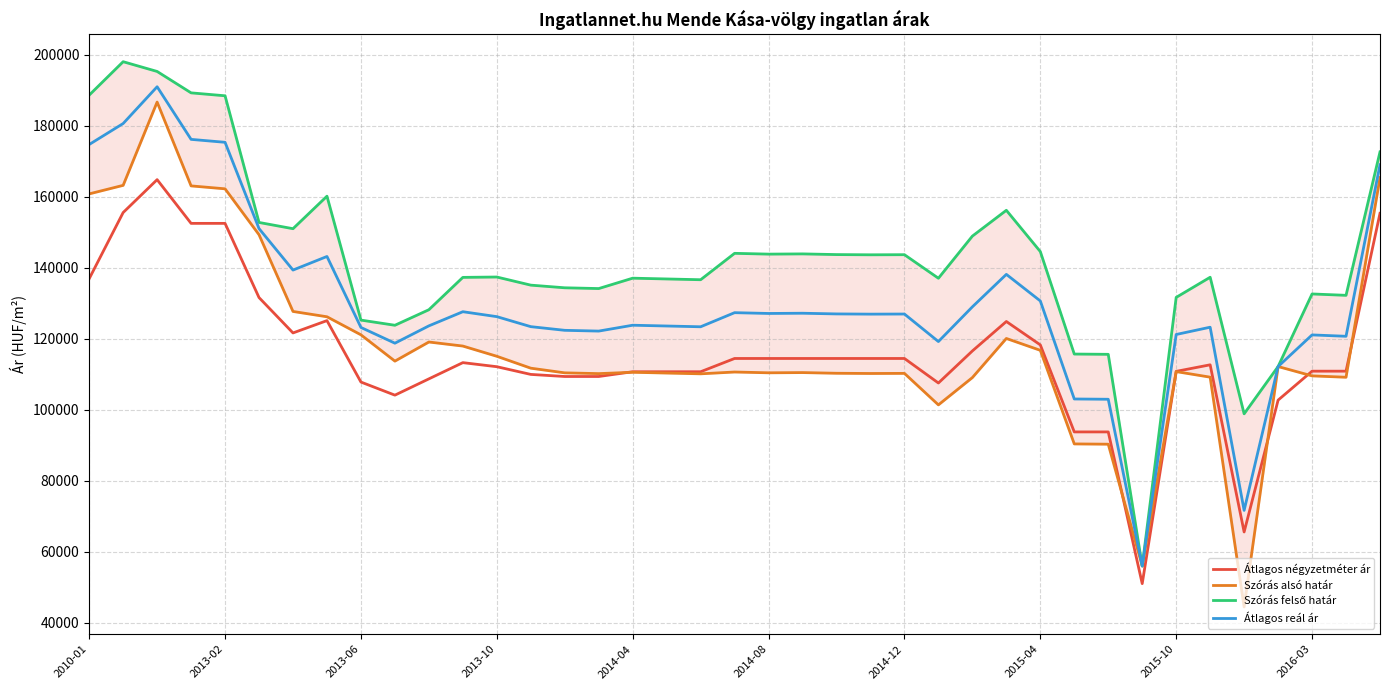

The Átlagos négyzetméter ár series shows 189316 at 27. True or false?

False